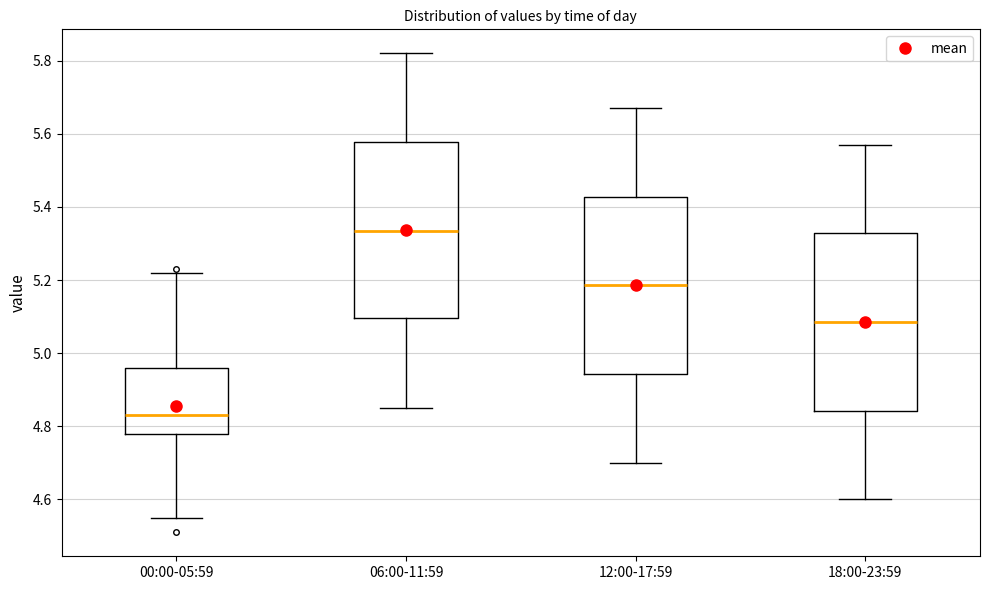

Where is the upper edge of the box for 00:00-05:59 on the y-axis? The values are not printed on the chart, so give them approximately, as read against the axis.

4.96